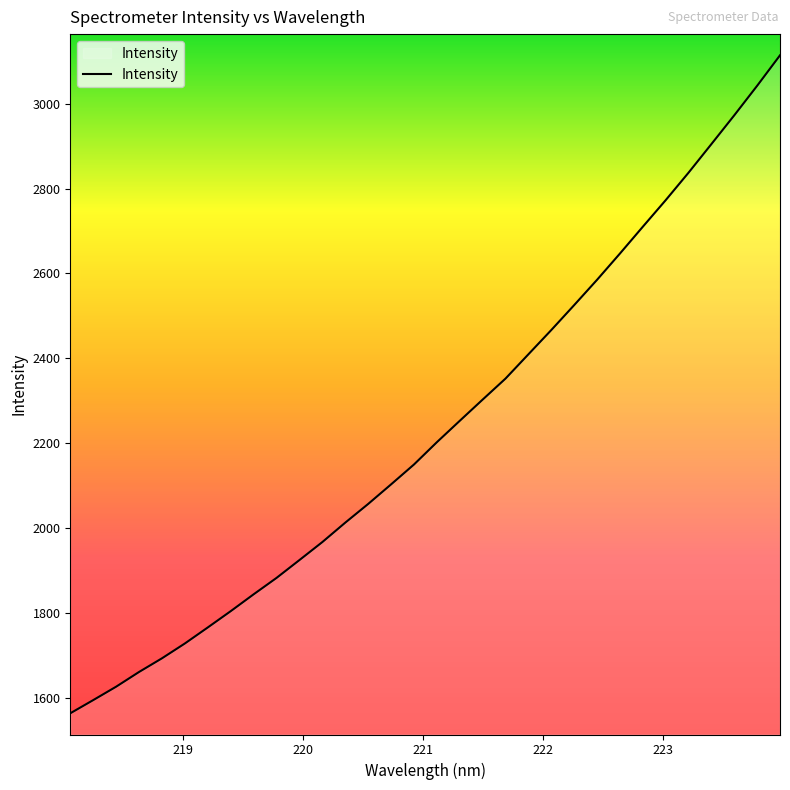

What is the difference between the maximum and minimum values?

1551.7